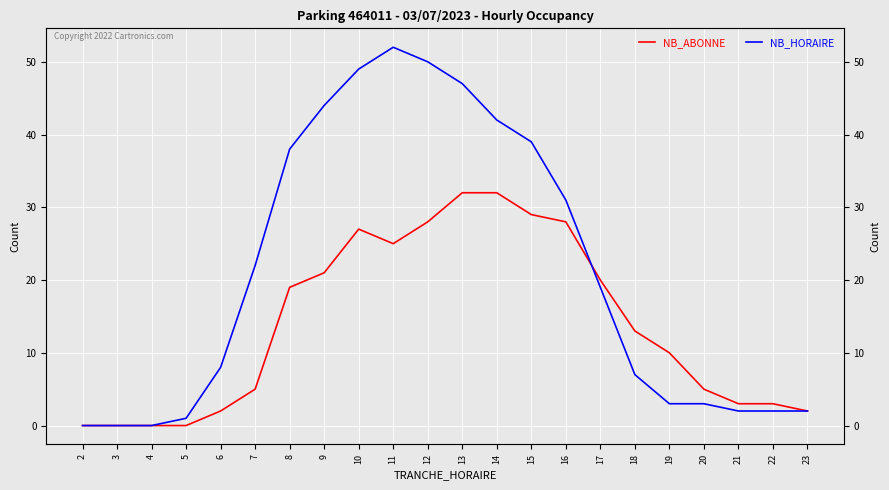

Between 8 and 18, which is larger?

8